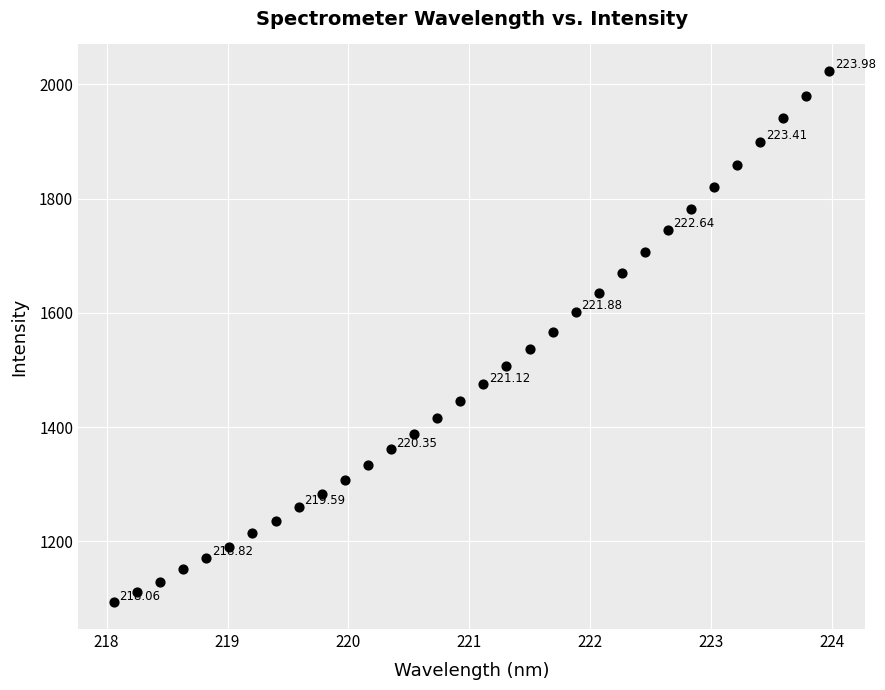

What is the range of Y values (max minus min)?

930.0